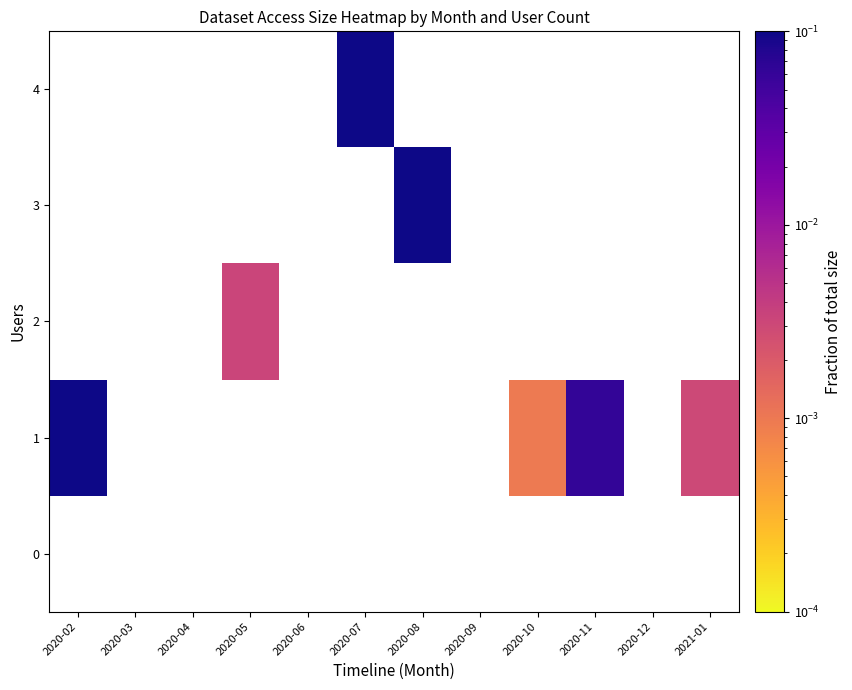

The value of 1 at 2021-01 is 0.0. True or false?

True